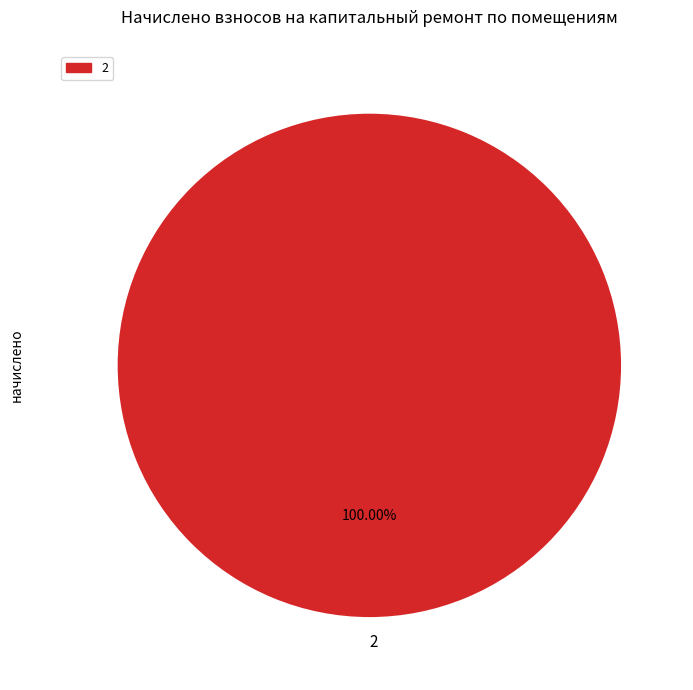

Rank the categories by value from lowest to highest.

2